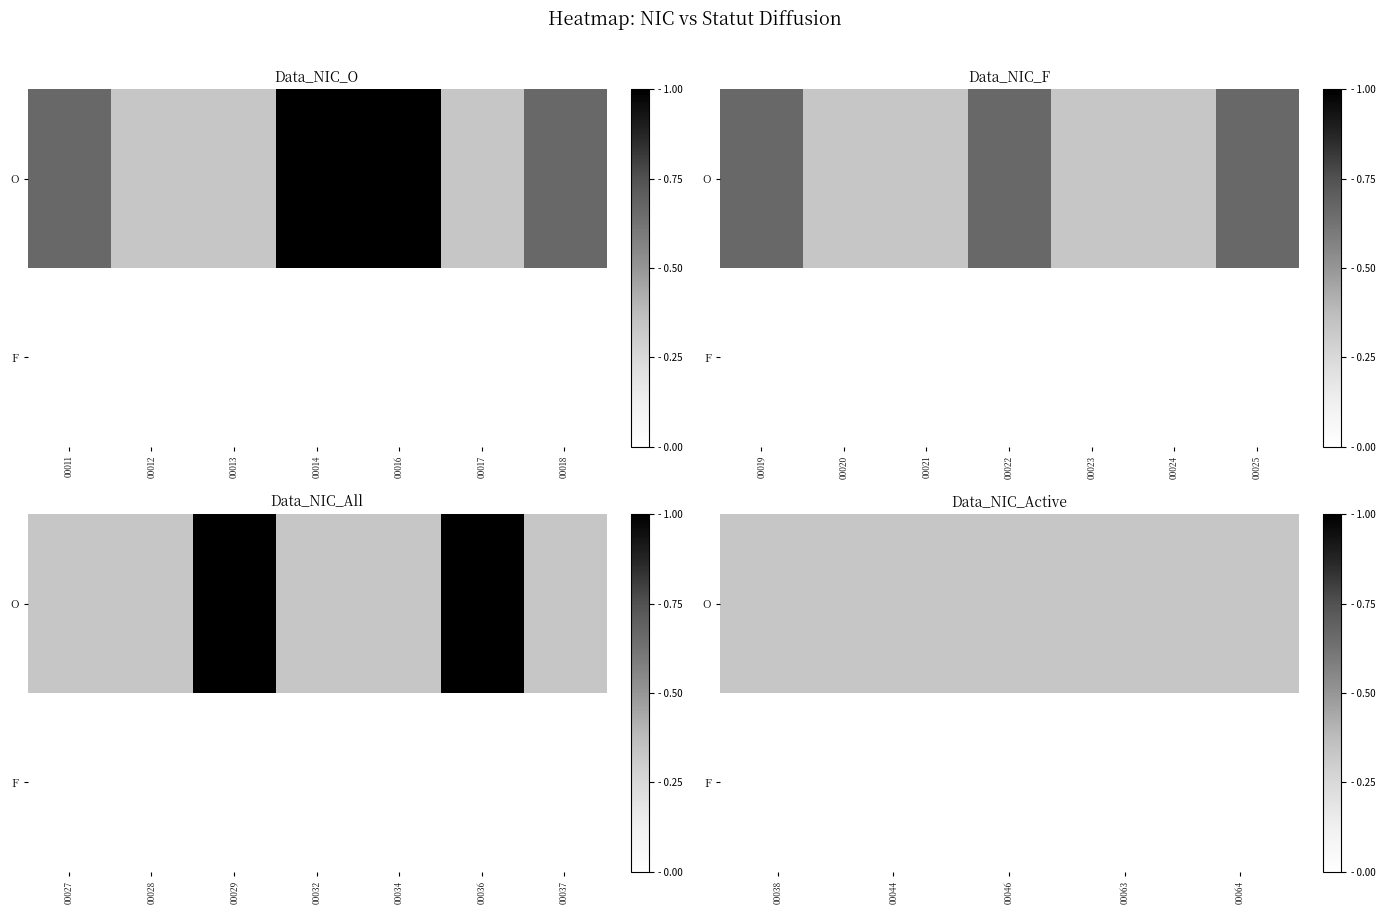

List the labels in order of F value, smallest first.

00038, 00044, 00046, 00063, 00064